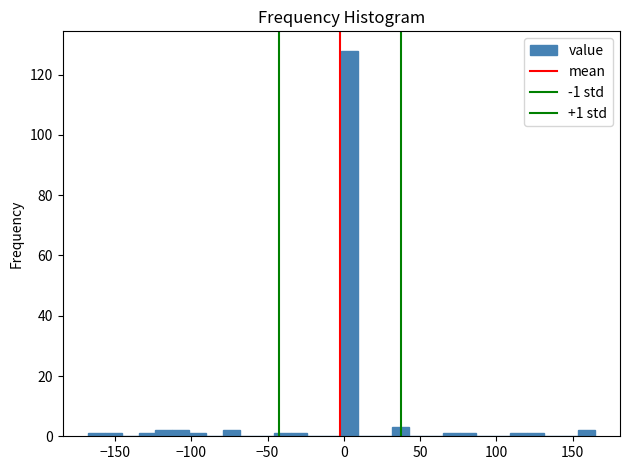

Read against the x-axis, roughly where is the centre of the tallest bar?

5